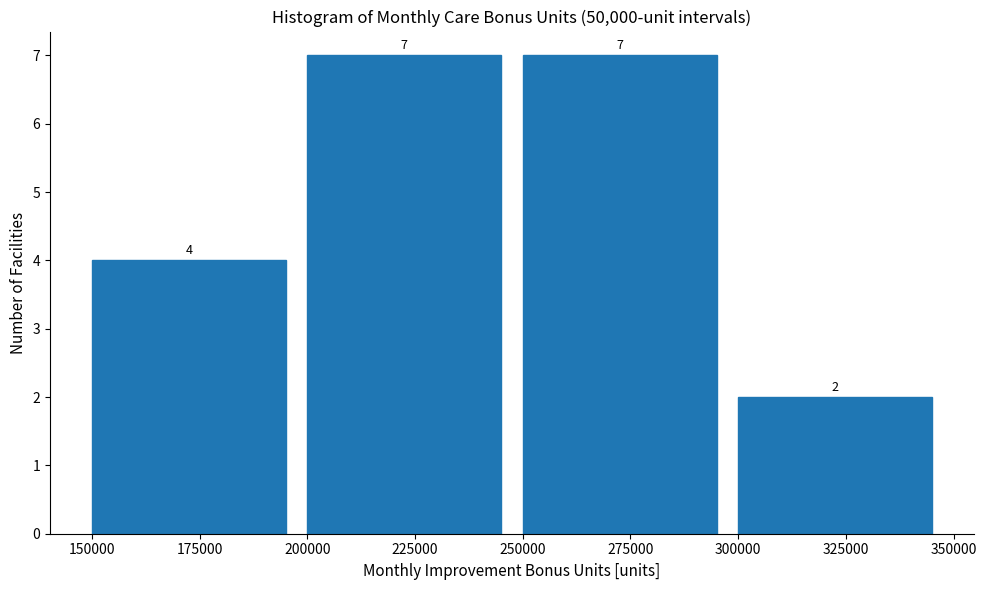

How tall is the bar that spans 300000 to 350000 on the x-axis?

2